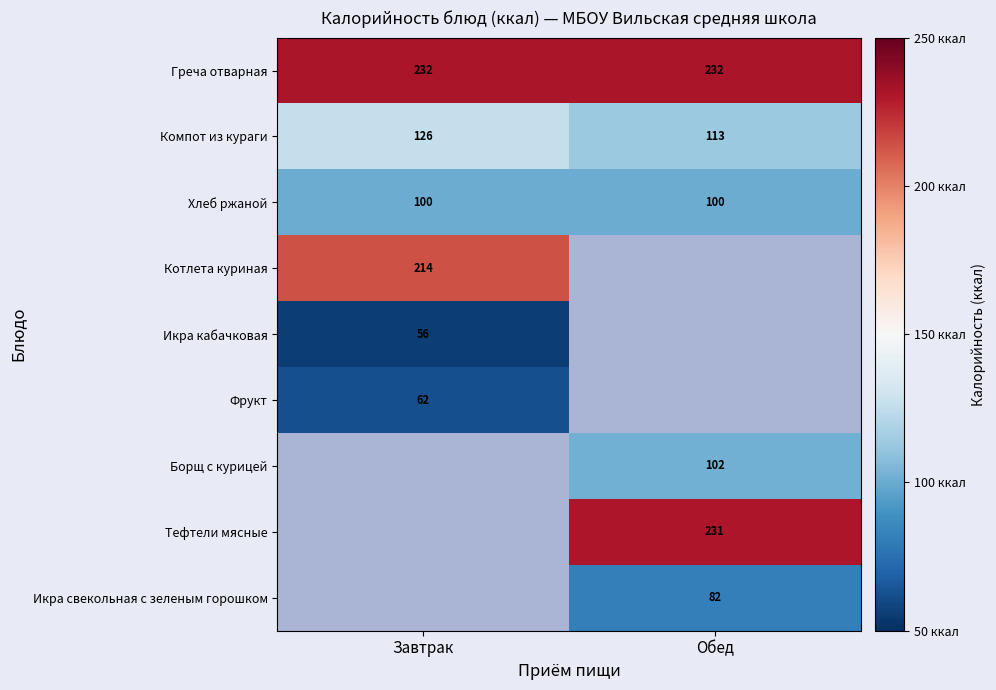

True or false: Тефтели мясные has a value of 158.4 at Обед.

False